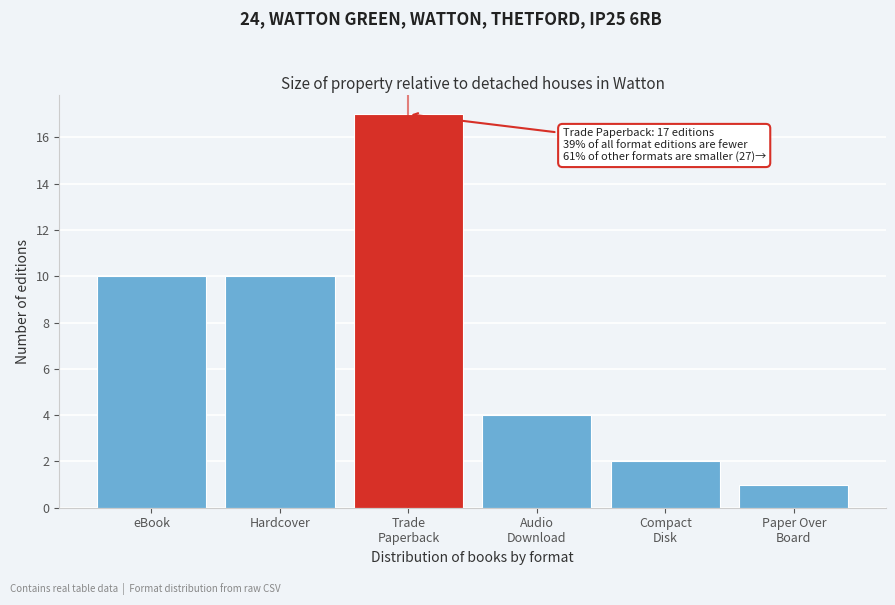

Reading left to right, list all the values displayed in this chart.

10	10	17	4	2	1